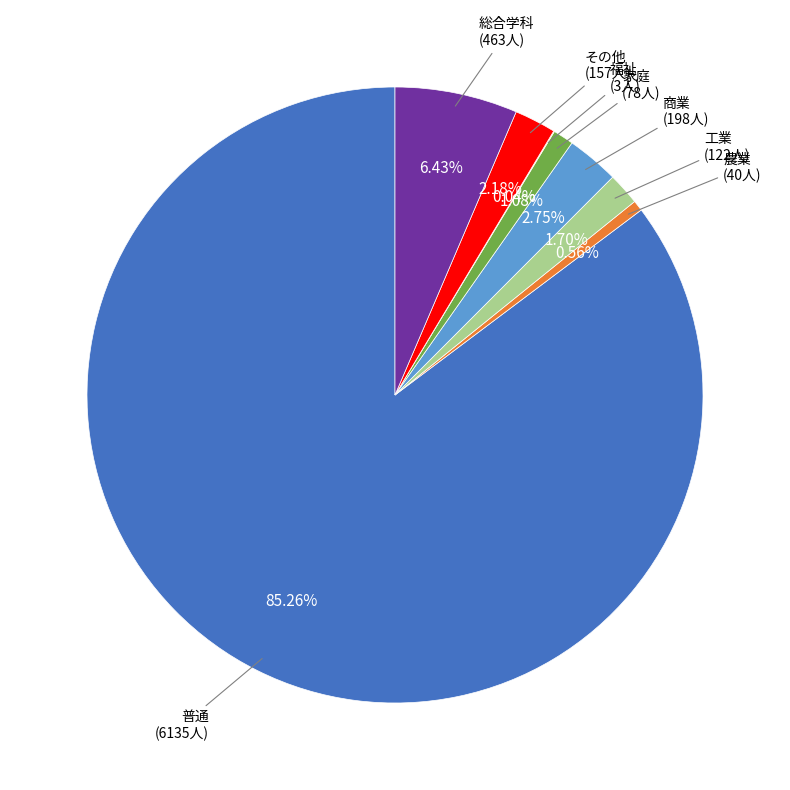

Which category has the biggest portion of the pie?

普通